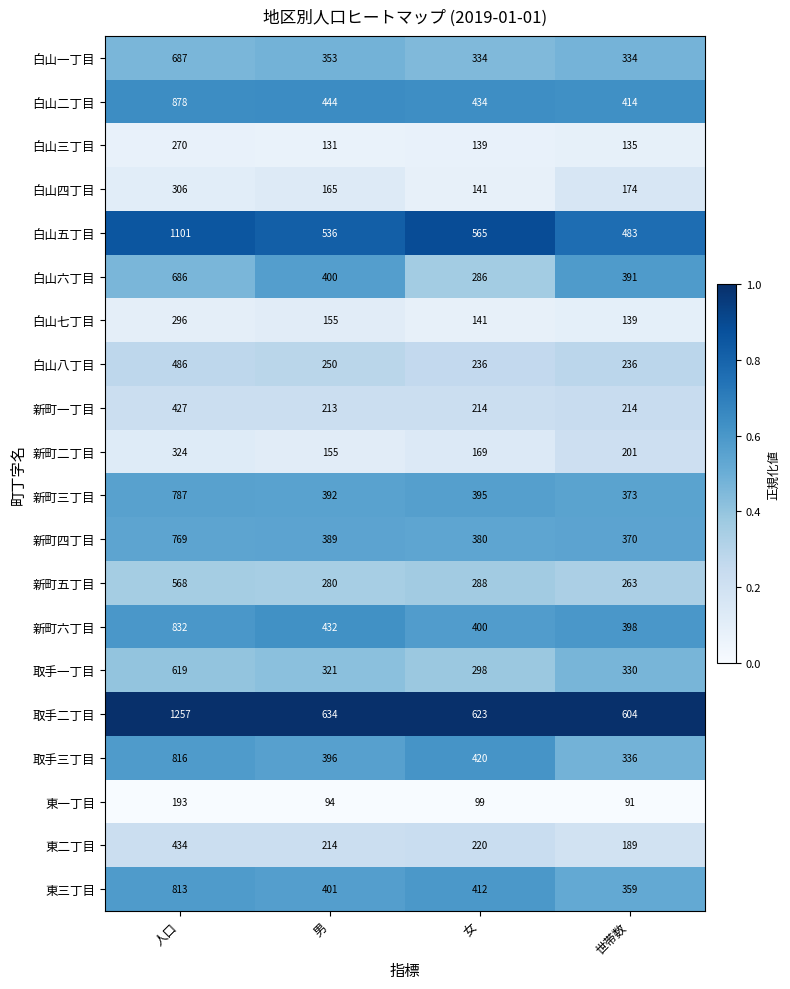

Count the number of categories in the chart.

4